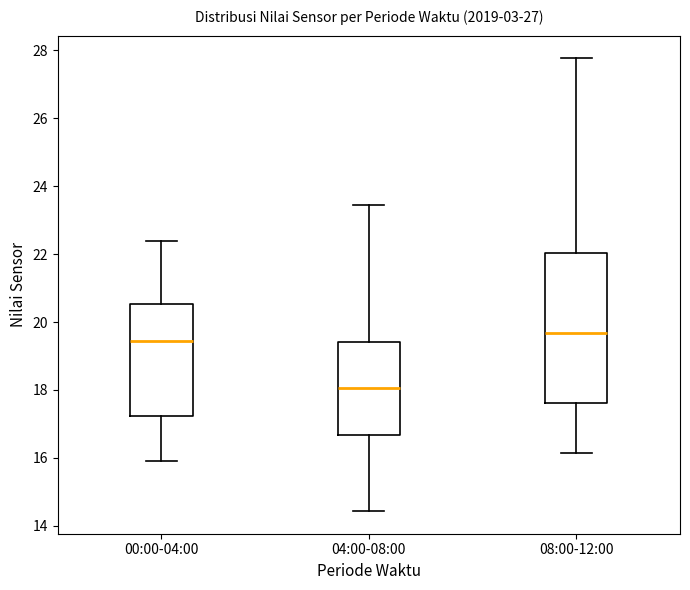

Reading left to right, transcribe this box plot: for each box, give where its median line is, the range the box spans, and where its two whiskers end, as read against the y-axis. The values are not printed on the chart, so give them approximately, as read against the axis.

00:00-04:00: median 19.4, box 17.2 to 20.6, whiskers 16.0 to 22.4
04:00-08:00: median 18.0, box 16.6 to 19.4, whiskers 14.4 to 23.4
08:00-12:00: median 19.6, box 17.6 to 22.0, whiskers 16.2 to 27.8